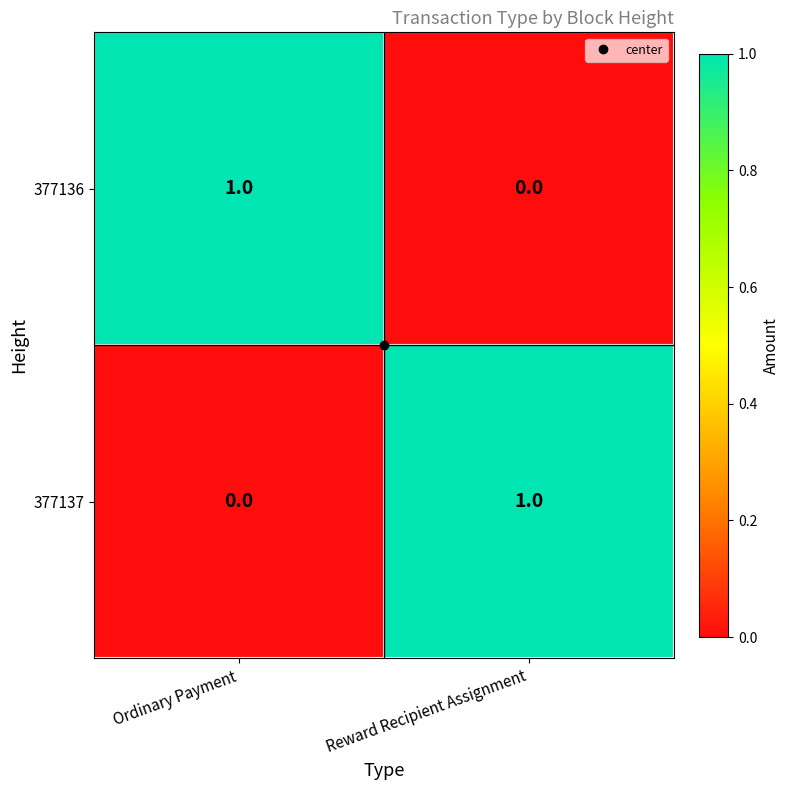

At Ordinary Payment, list the series in order from smallest to largest.

377137, 377136